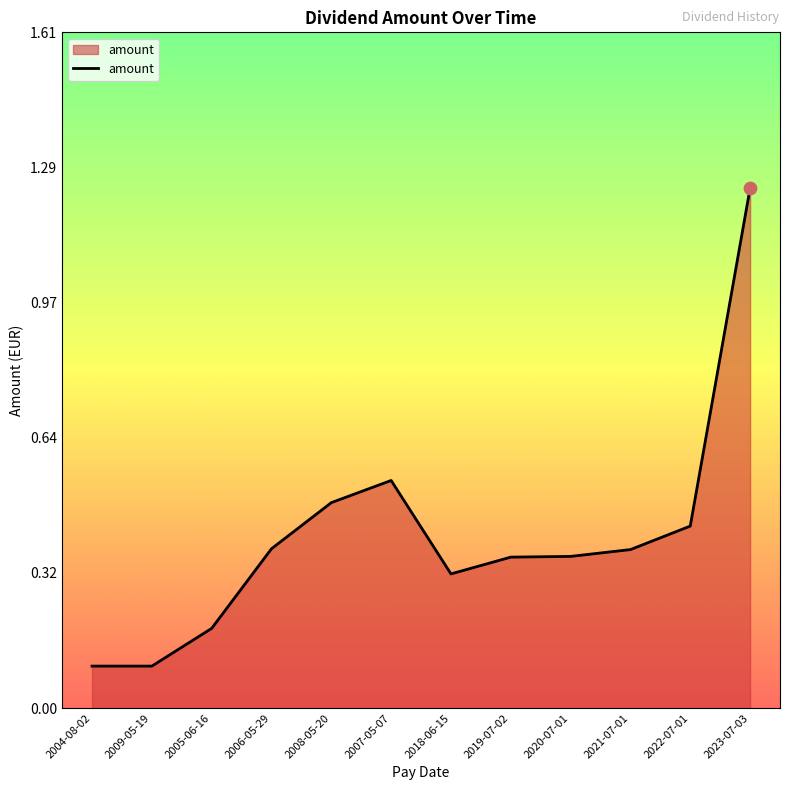

Between 2006-05-29 and 2020-07-01, which is larger?

2006-05-29